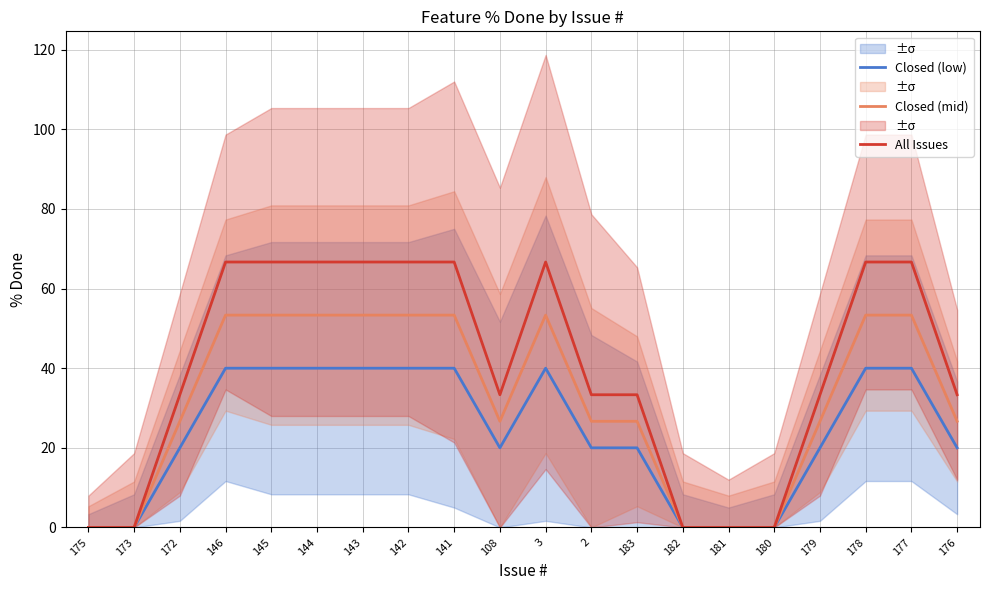

What position from the right is 173?

19